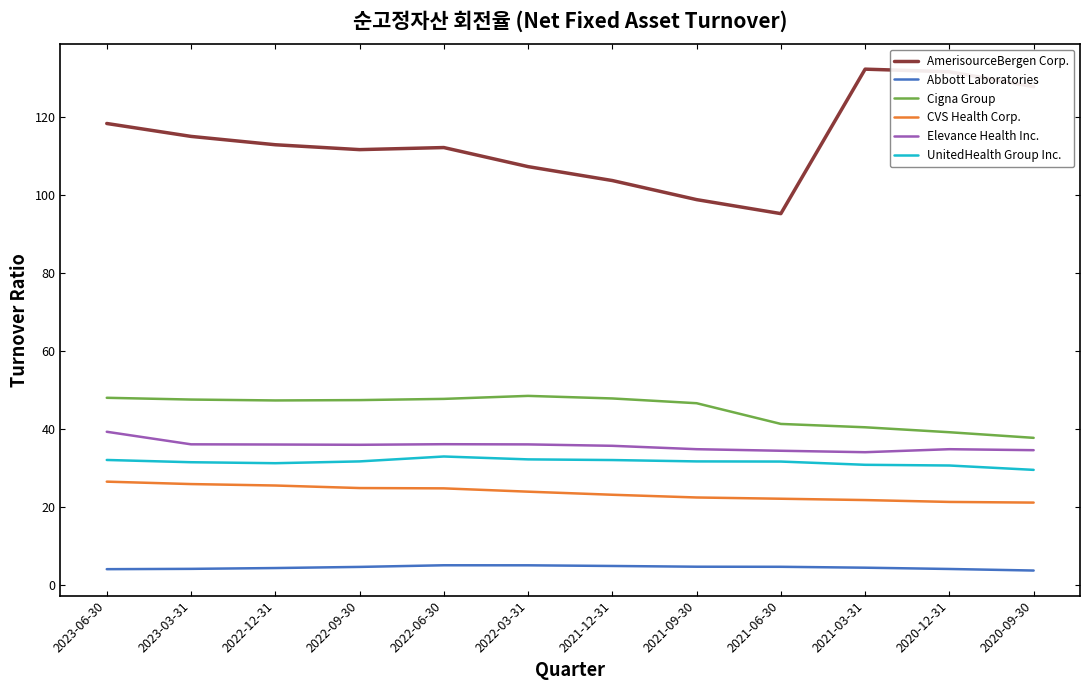

Rank the series at 2023-06-30 from highest to lowest value.

AmerisourceBergen Corp., Cigna Group, Elevance Health Inc., UnitedHealth Group Inc., CVS Health Corp., Abbott Laboratories